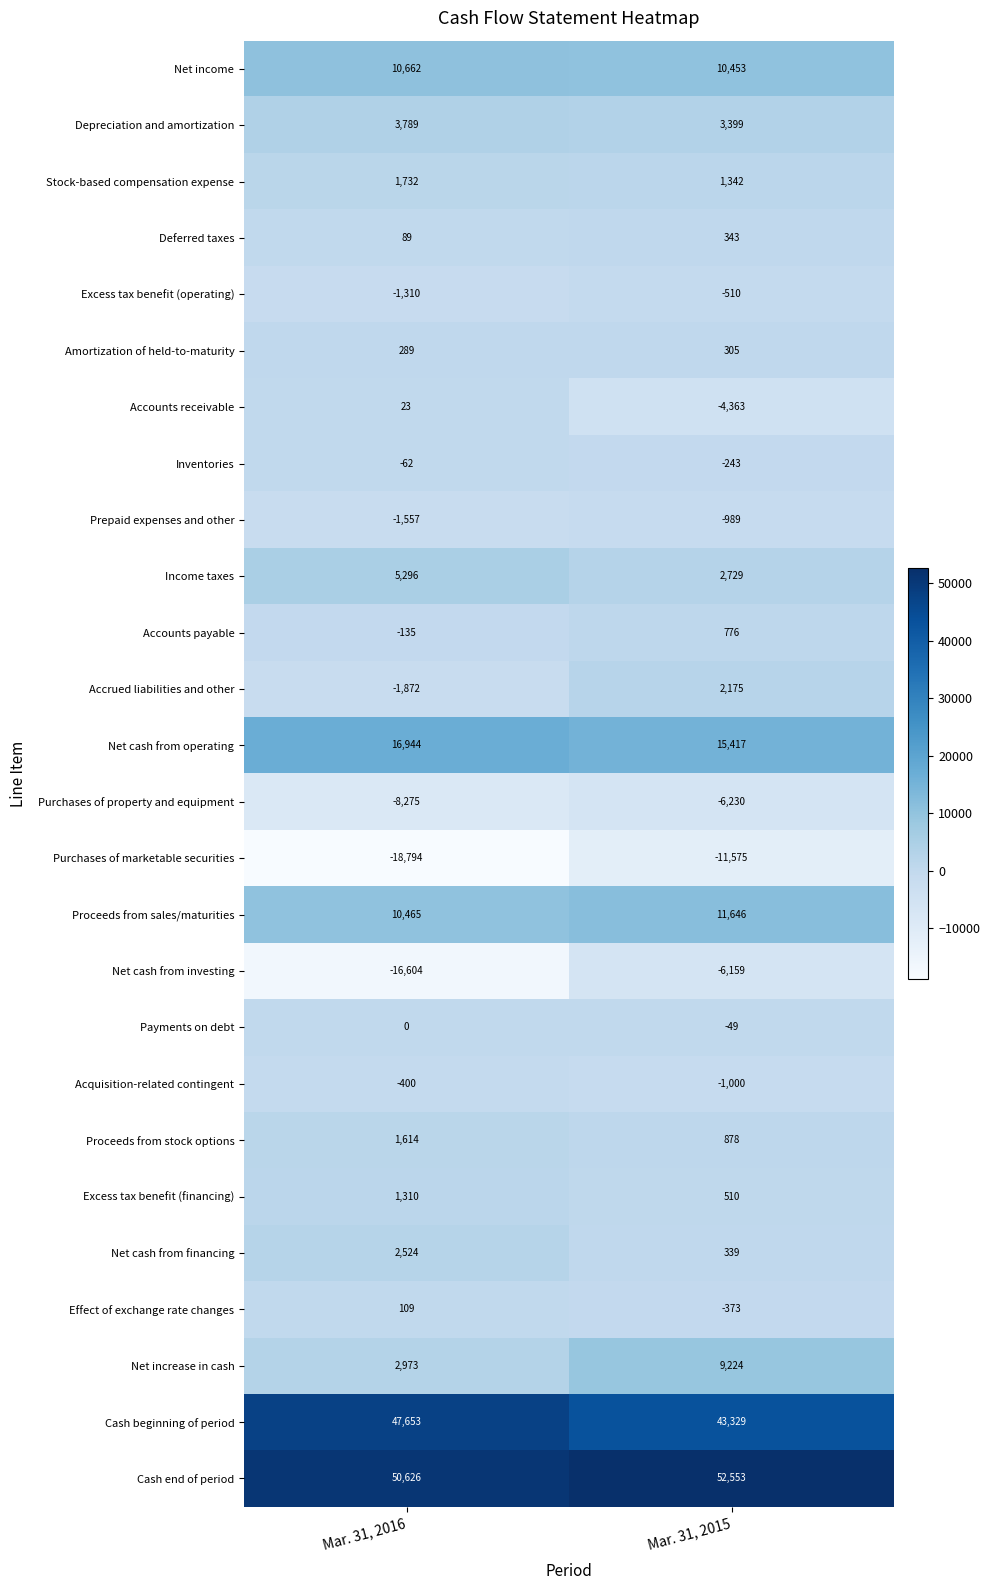

At which label does Proceeds from sales/maturities reach its peak?

Mar. 31, 2015